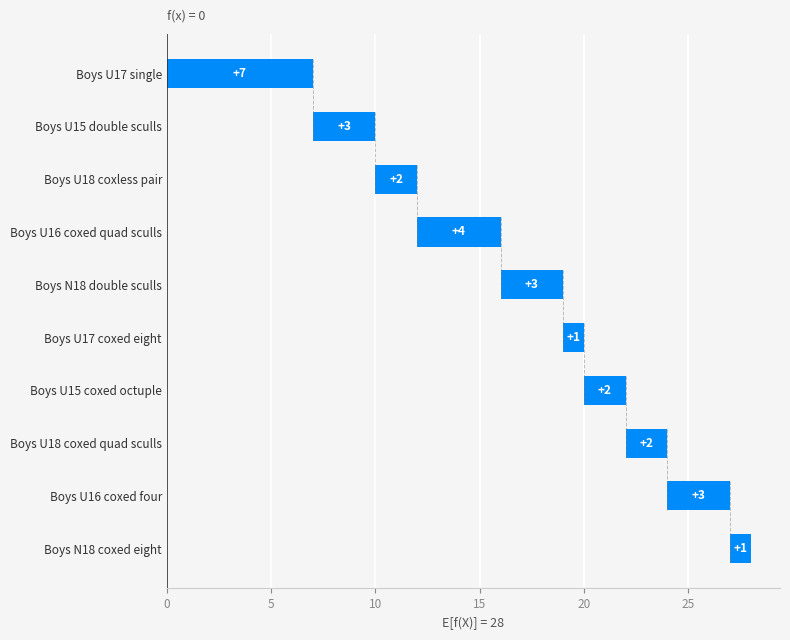

The value at Boys N18 coxed eight is 1. True or false?

False